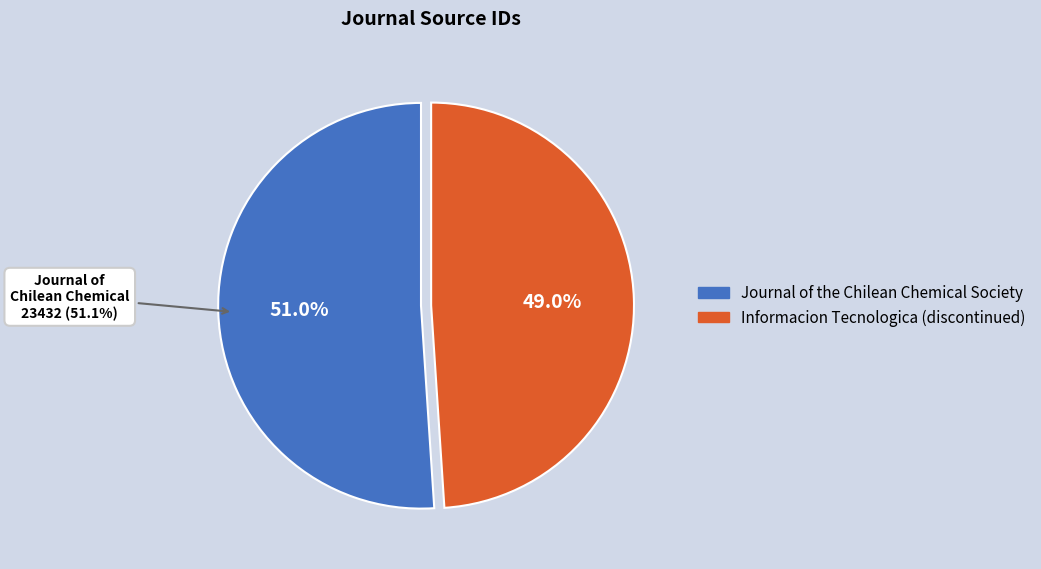

Which has a higher value, Informacion Tecnologica (discontinued) or Journal of the Chilean Chemical Society?

Journal of the Chilean Chemical Society